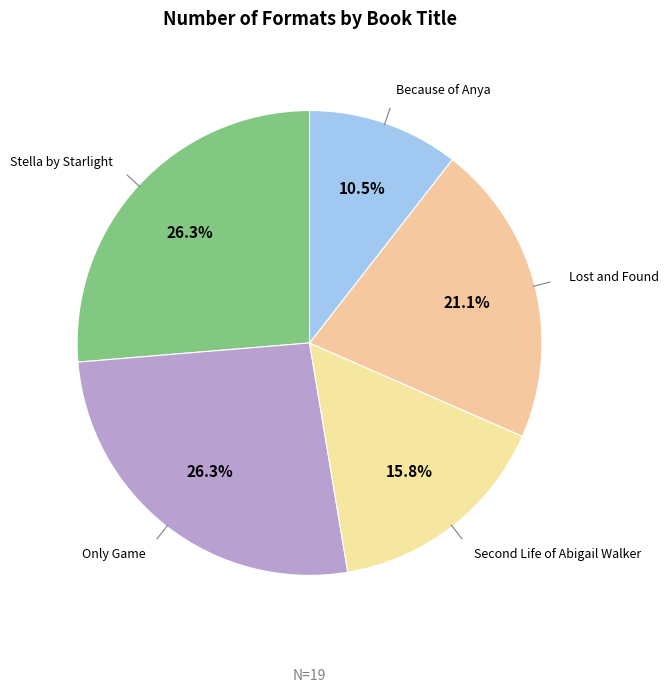

How many slices are in this pie chart?

5